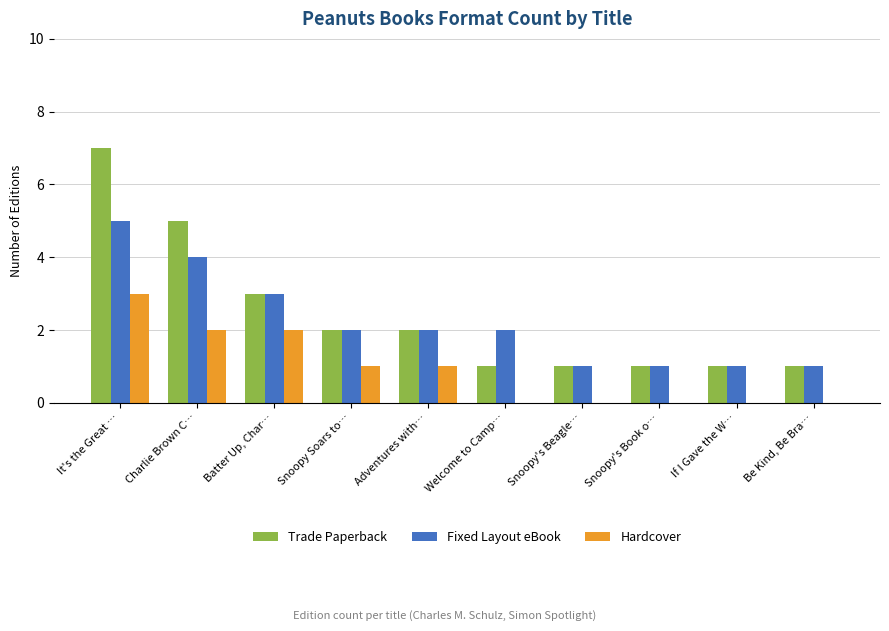

At which category is the sum across all series the highest?

It's the Great …